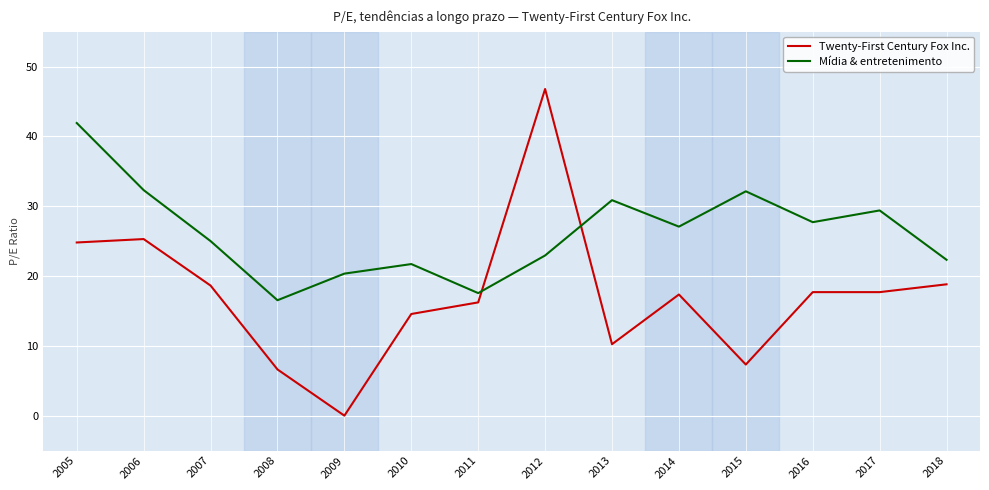

Is the value of Mídia & entretenimento at 2007 greater than the value of Twenty-First Century Fox Inc. at 2008?

Yes